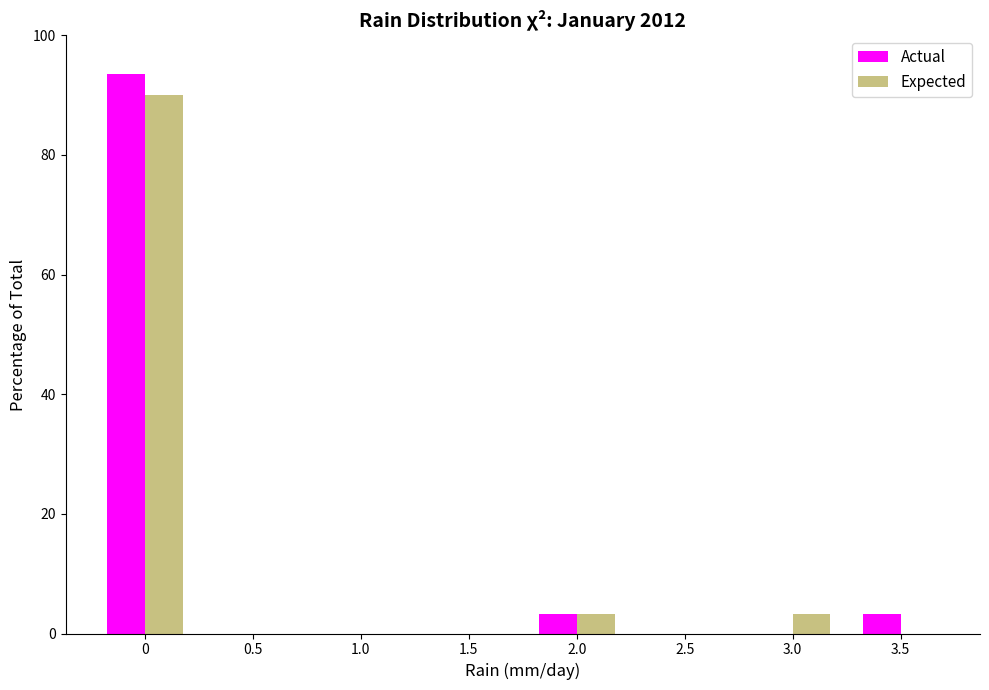

True or false: Actual has a value of 3.2 at 2.0.

True